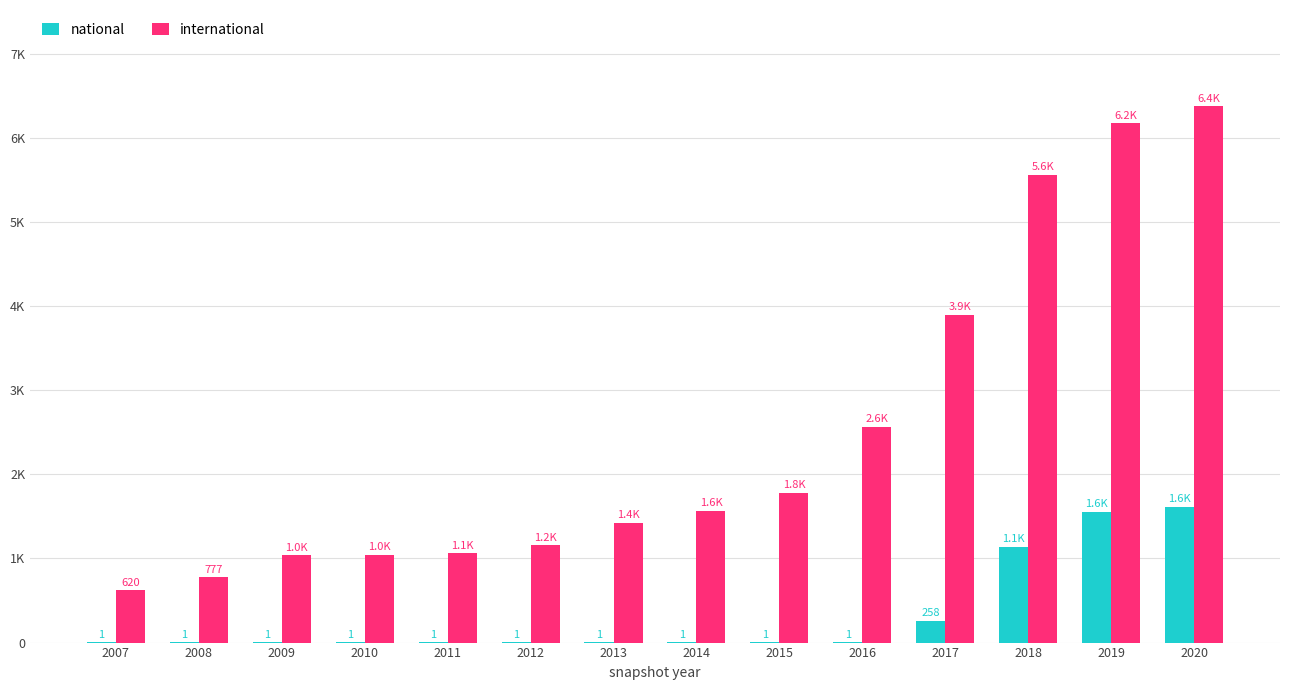

At 2008, list the series in order from smallest to largest.

national, international